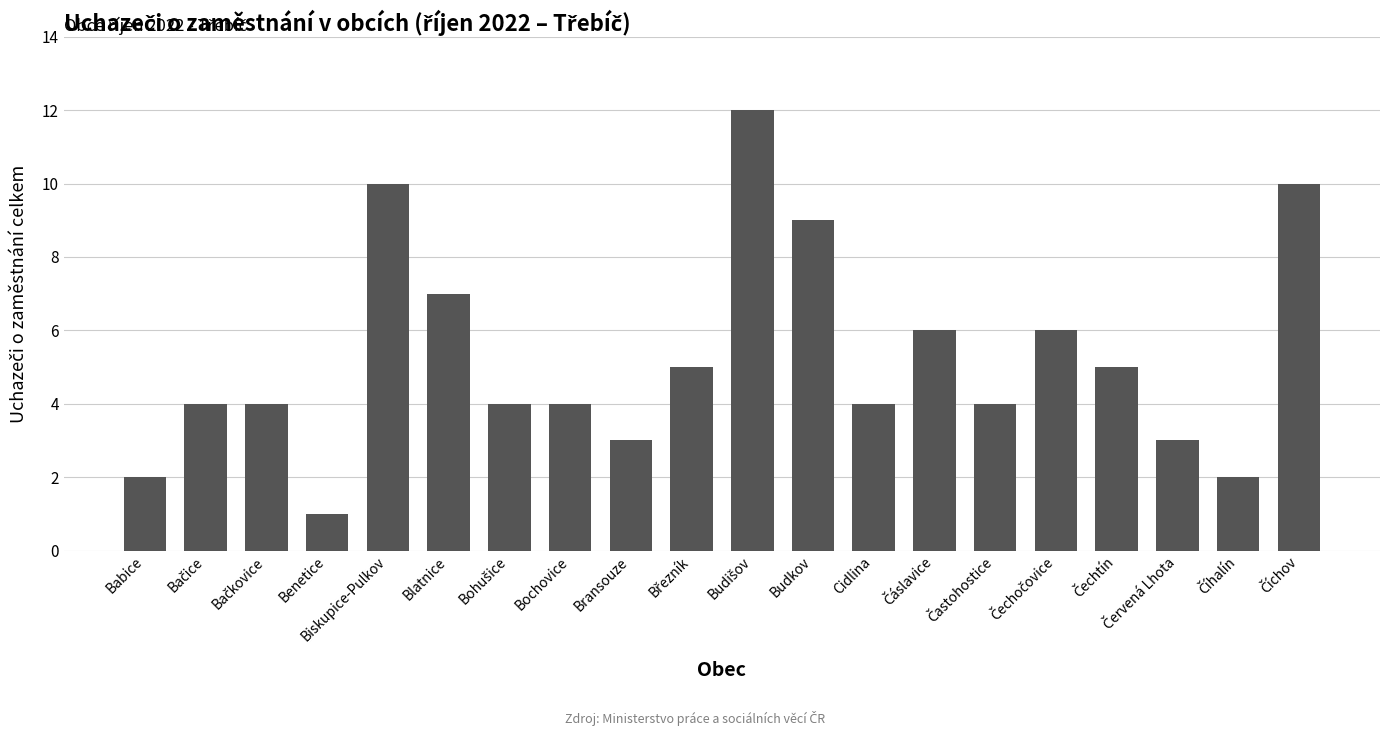

Is it true that the value at Cidlina is 1?

False